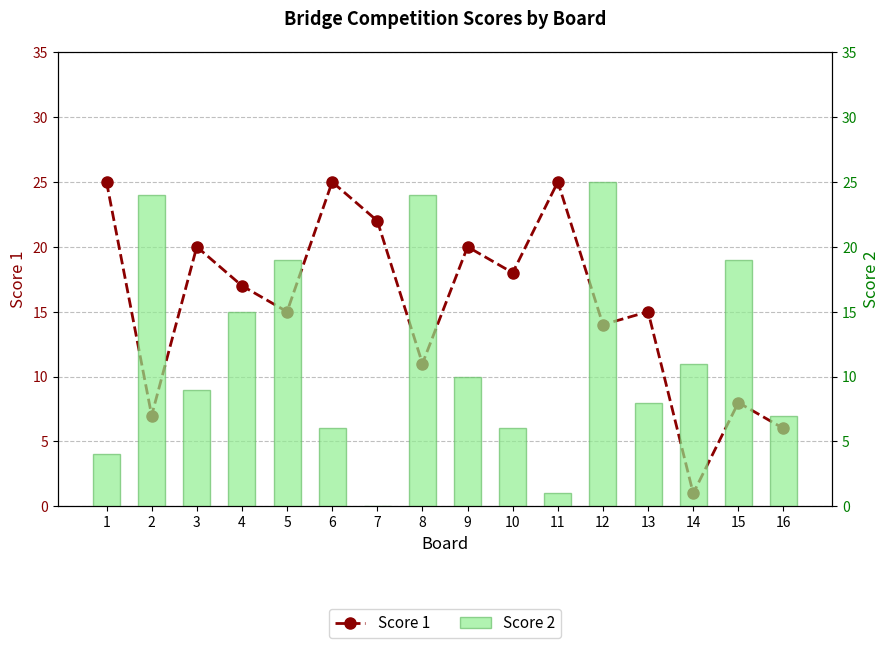

Reading left to right, extract all data points from this chart.

Score 1: 25	7	20	17	15	25	22	11	20	18	25	14	15	1	8	6
Score 2: 4	24	9	15	19	6	0	24	10	6	1	25	8	11	19	7